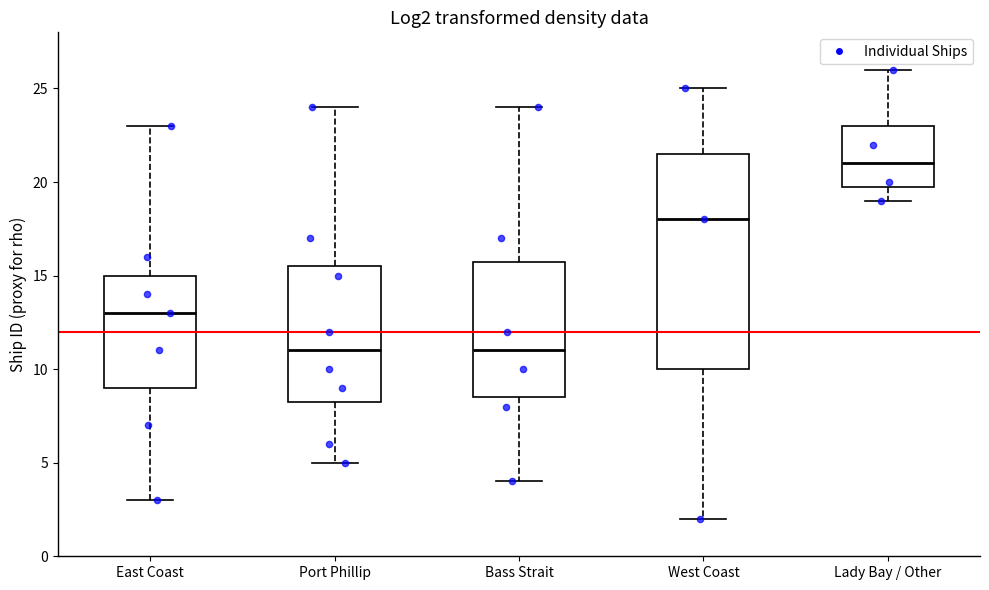

Reading left to right, transcribe this box plot: for each box, give where its median line is, the range the box spans, and where its two whiskers end, as read against the y-axis. The values are not printed on the chart, so give them approximately, as read against the axis.

East Coast: median 13.0, box 9.0 to 15.0, whiskers 3.0 to 23.0
Port Phillip: median 11.0, box 8.5 to 15.5, whiskers 5.0 to 24.0
Bass Strait: median 11.0, box 8.5 to 16.0, whiskers 4.0 to 24.0
West Coast: median 18.0, box 10.0 to 21.5, whiskers 2.0 to 25.0
Lady Bay / Other: median 21.0, box 20.0 to 23.0, whiskers 19.0 to 26.0